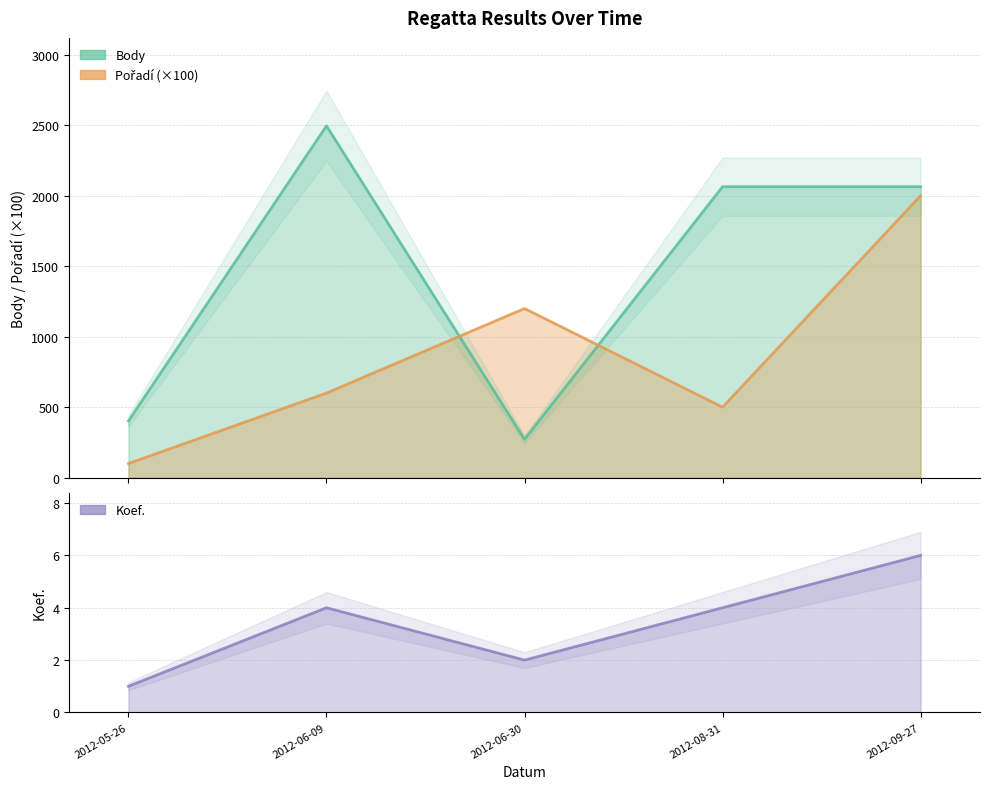

At how many categories does at least one series exceed 1972?

3